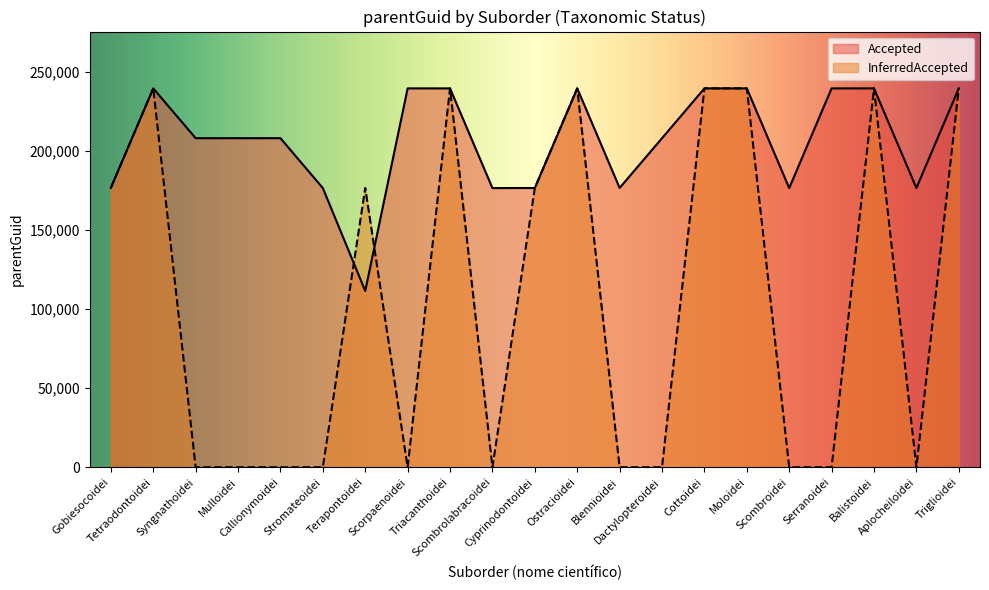

True or false: Accepted has more than 2 interior local peaks.

True